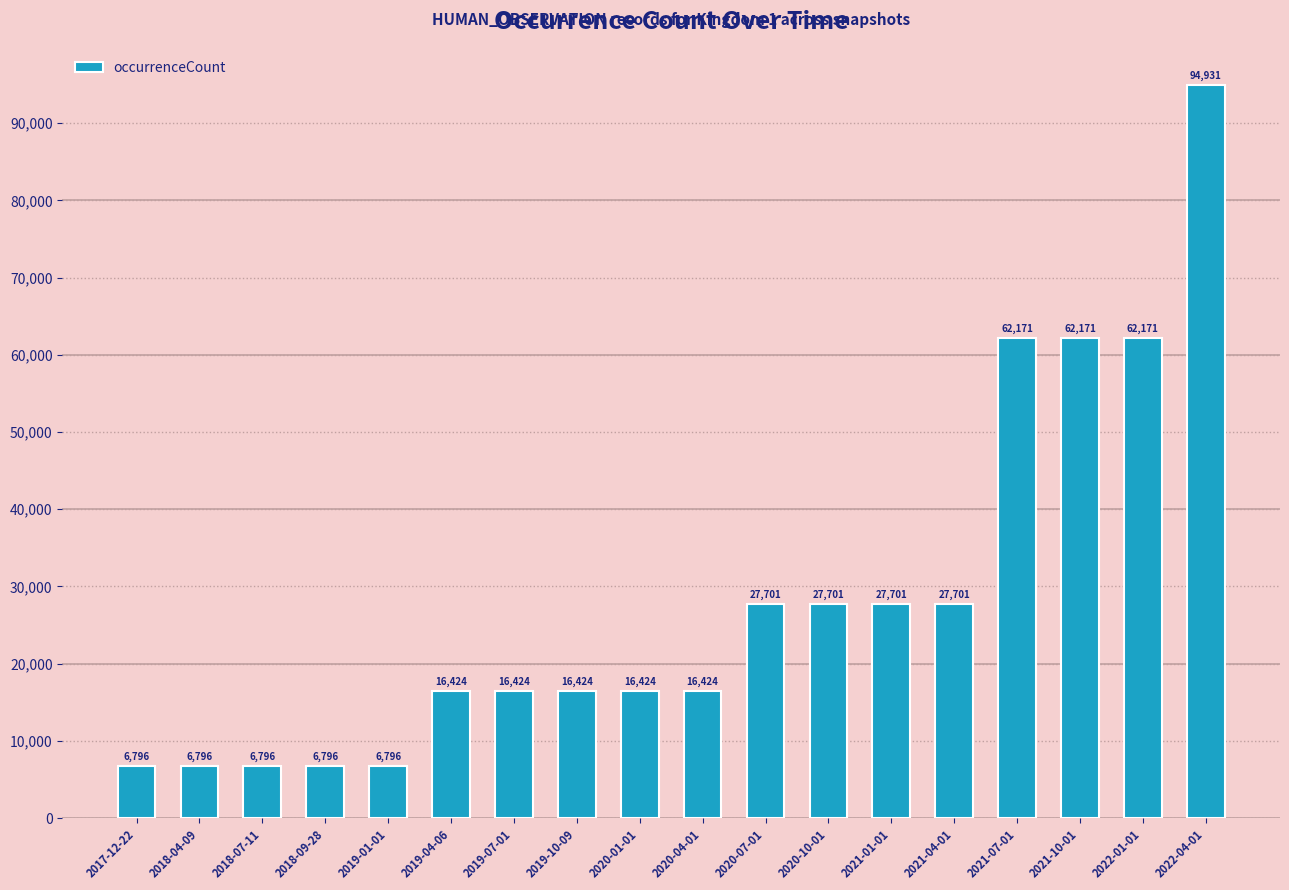

Reading left to right, list all the values displayed in this chart.

6796	6796	6796	6796	6796	16424	16424	16424	16424	16424	27701	27701	27701	27701	62171	62171	62171	94931